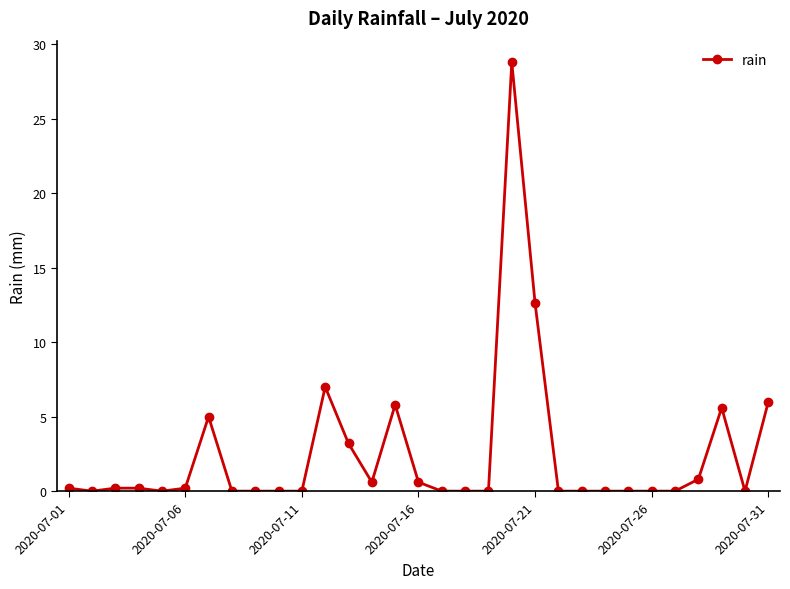

What is the greatest value displayed?

28.8